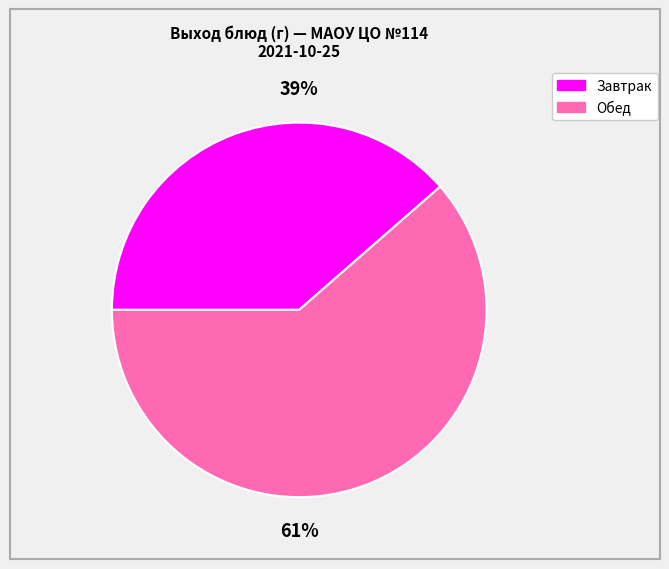

Do Обед and Завтрак together represent more than half of the pie?

Yes